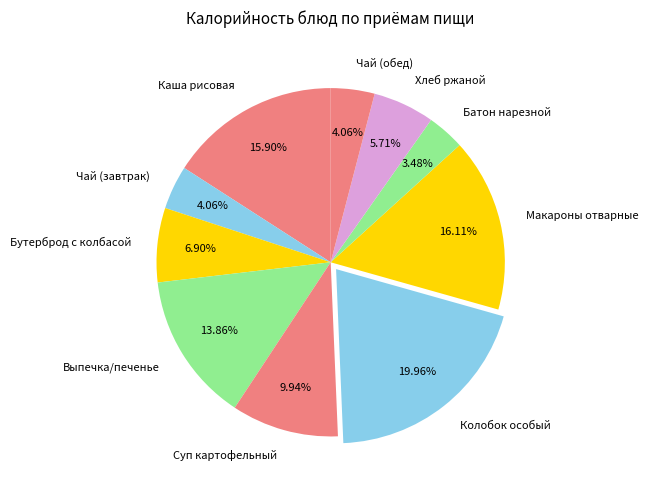

What percentage is NOT represented by Макароны отварные?

83.9%